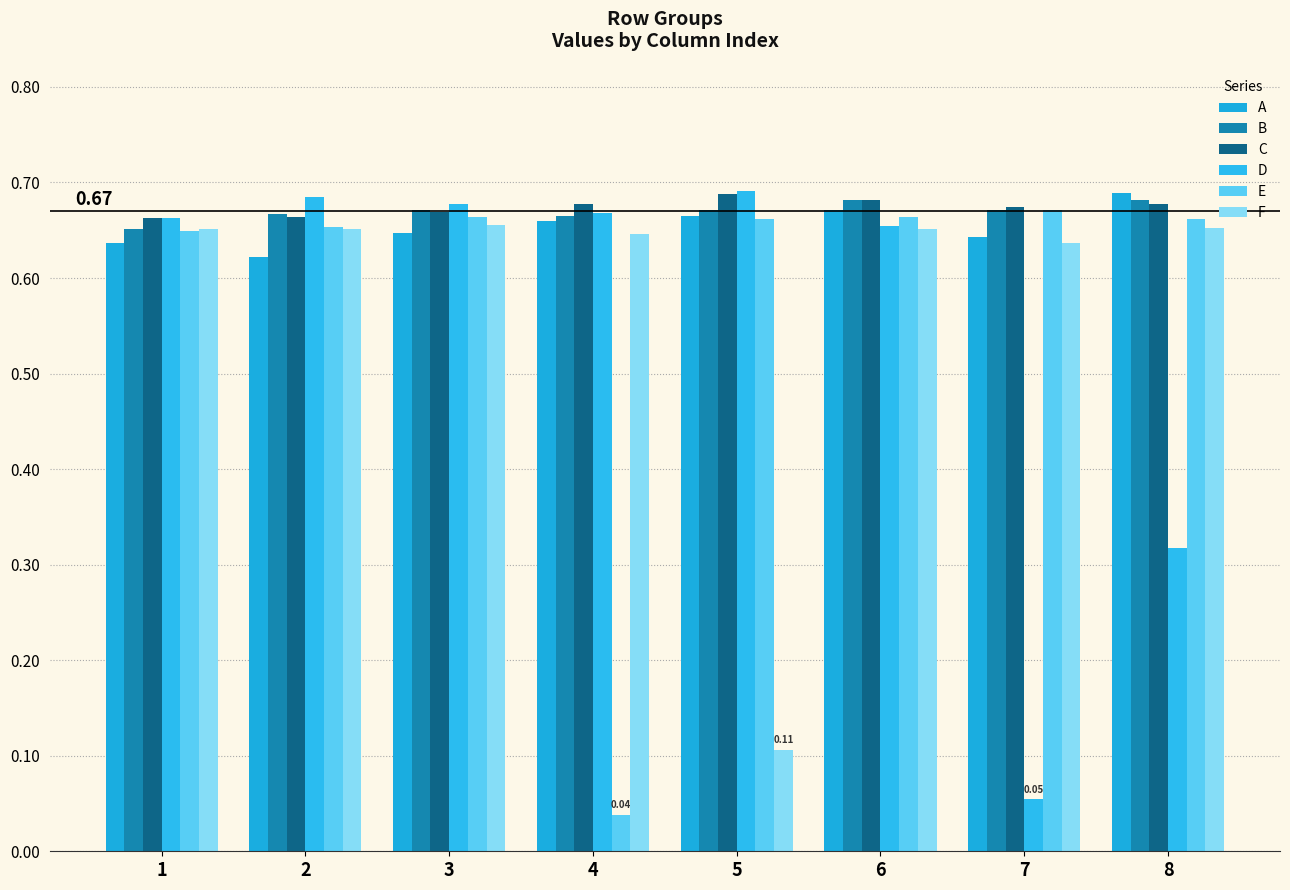

Reading right to left, what are all the values shown in this chart?

A: 8=0.7	7=0.6	6=0.7	5=0.7	4=0.7	3=0.6	2=0.6	1=0.6
B: 8=0.7	7=0.7	6=0.7	5=0.7	4=0.7	3=0.7	2=0.7	1=0.7
C: 8=0.7	7=0.7	6=0.7	5=0.7	4=0.7	3=0.7	2=0.7	1=0.7
D: 8=0.3	7=0.1	6=0.7	5=0.7	4=0.7	3=0.7	2=0.7	1=0.7
E: 8=0.7	7=0.7	6=0.7	5=0.7	4=0.0	3=0.7	2=0.7	1=0.6
F: 8=0.7	7=0.6	6=0.7	5=0.1	4=0.6	3=0.7	2=0.7	1=0.7